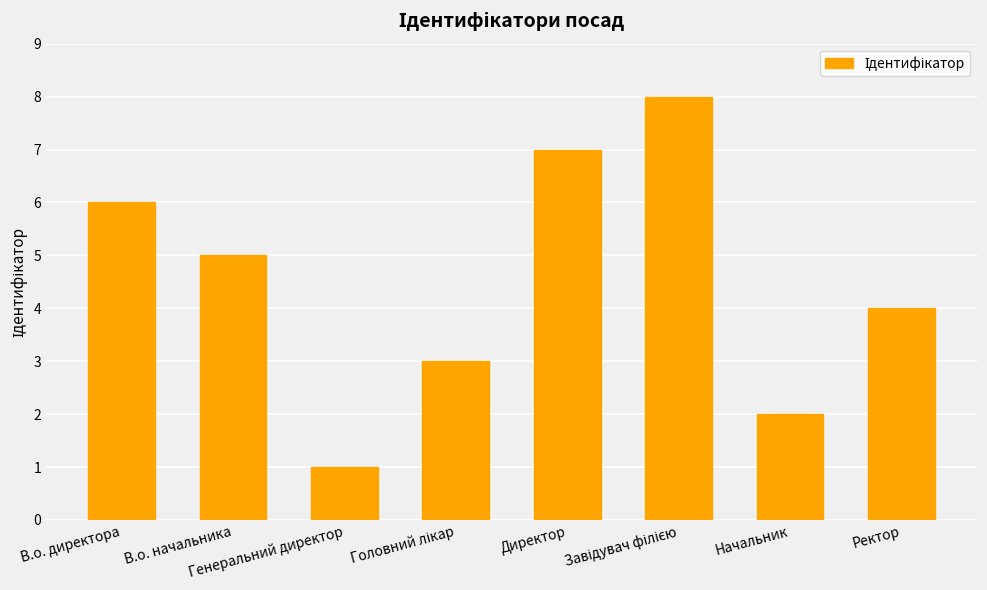

What is the smallest value displayed?

1